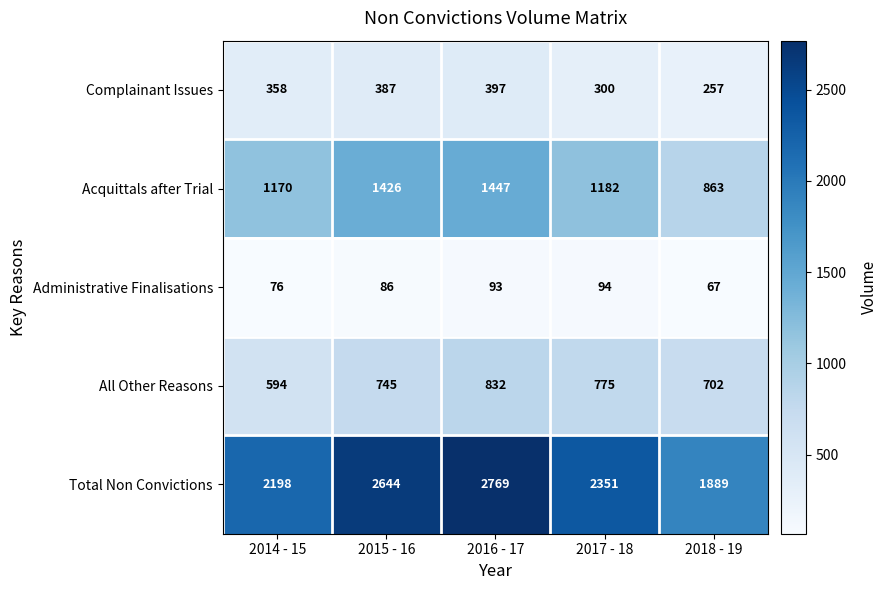

At which category is the sum across all series the highest?

2016 - 17